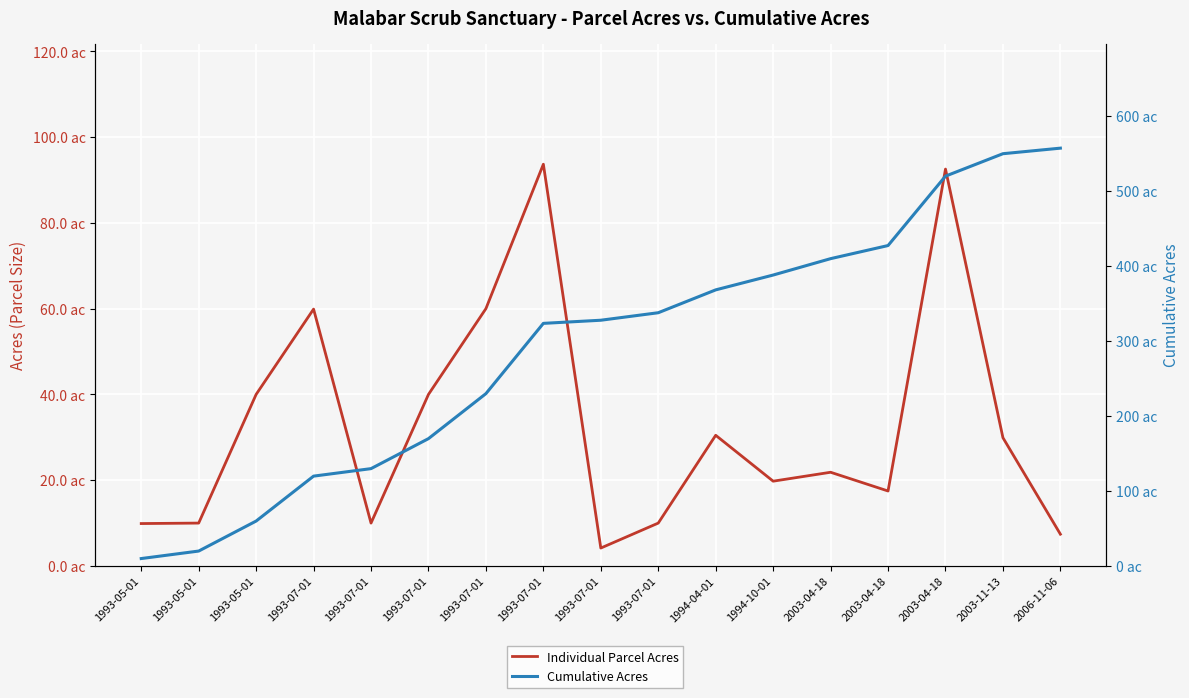

How many series are shown in this chart?

2